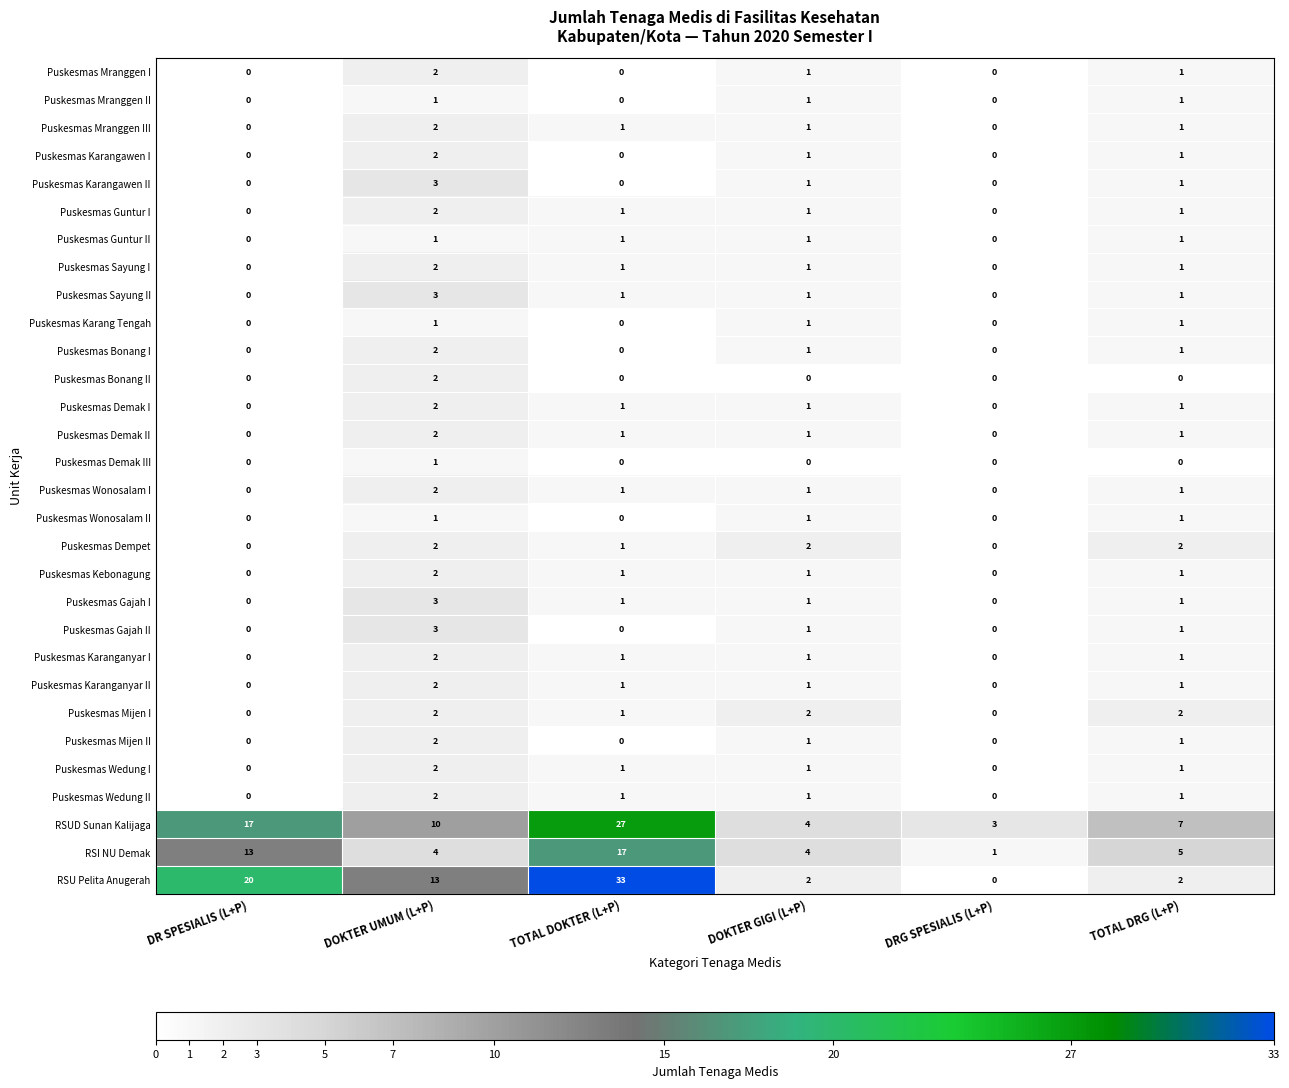

True or false: Puskesmas Karangawen II has a value of 3 at DOKTER UMUM (L+P).

True